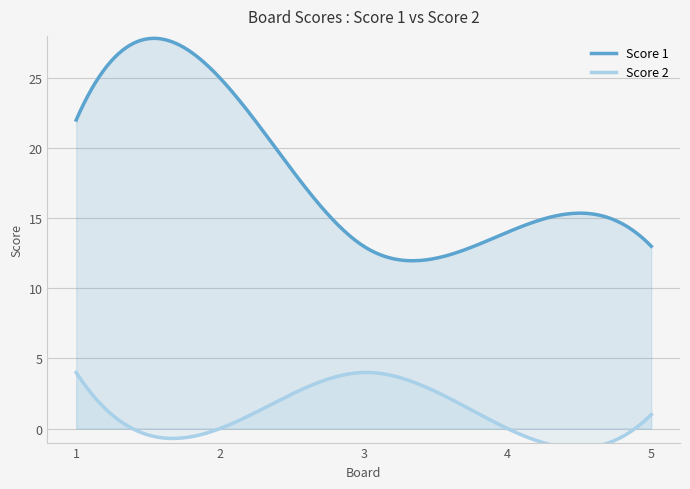

True or false: Score 2 and Score 1 cross at least once.

False